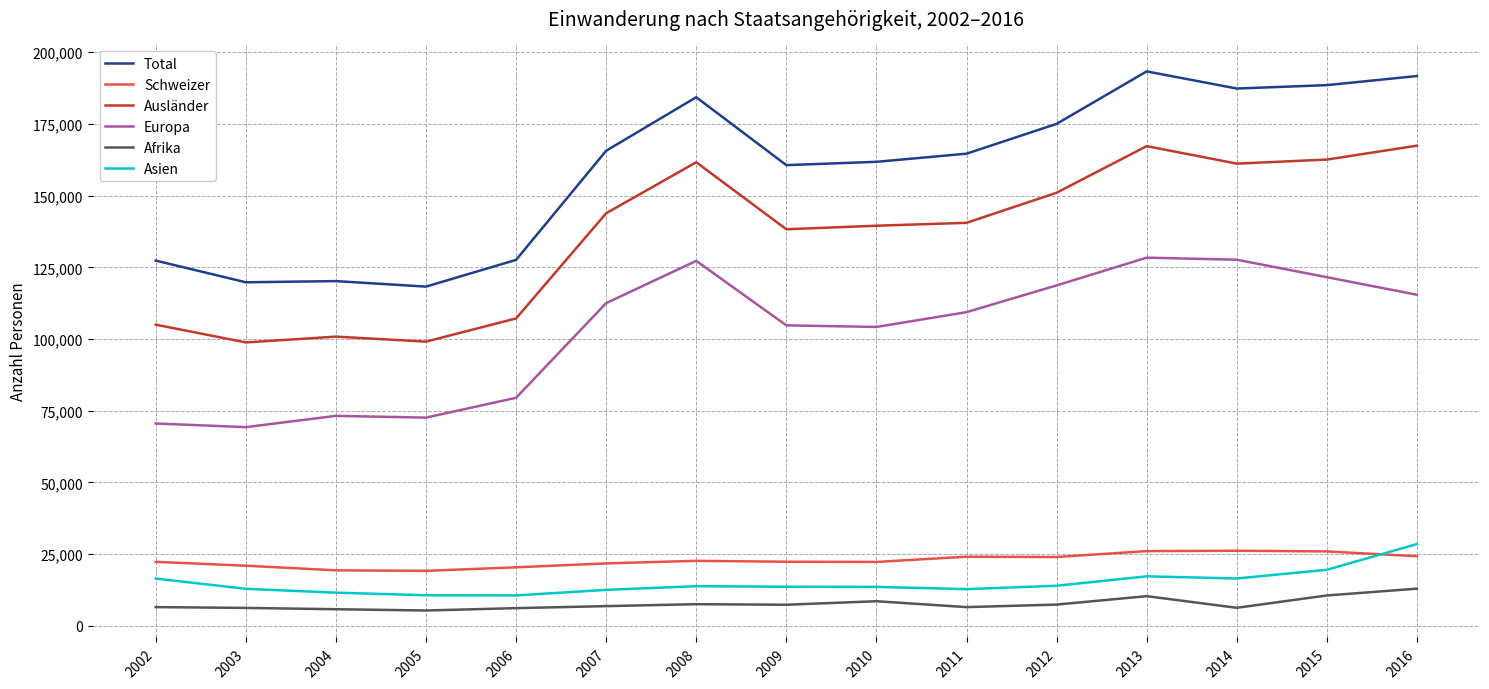

What is the smallest value displayed?

5352